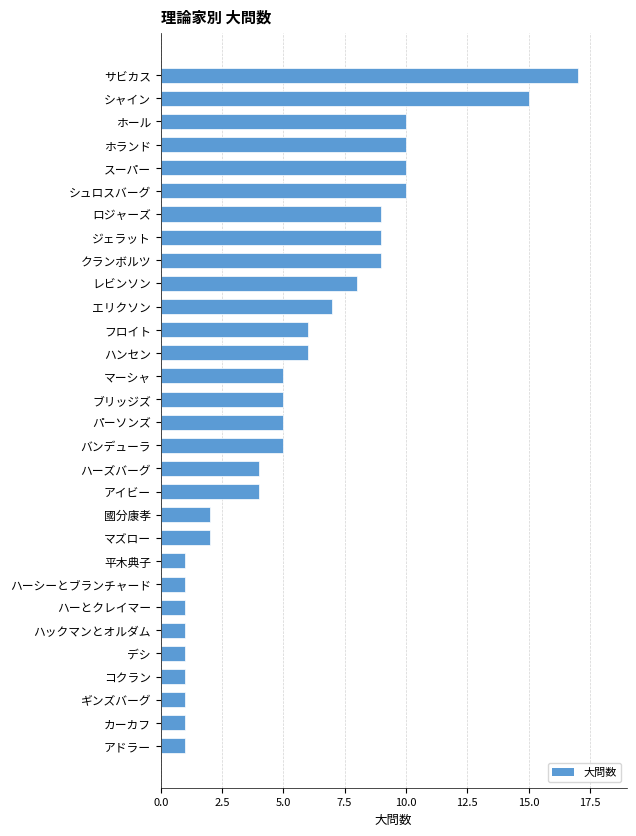

What position from the top is ジェラット?

8